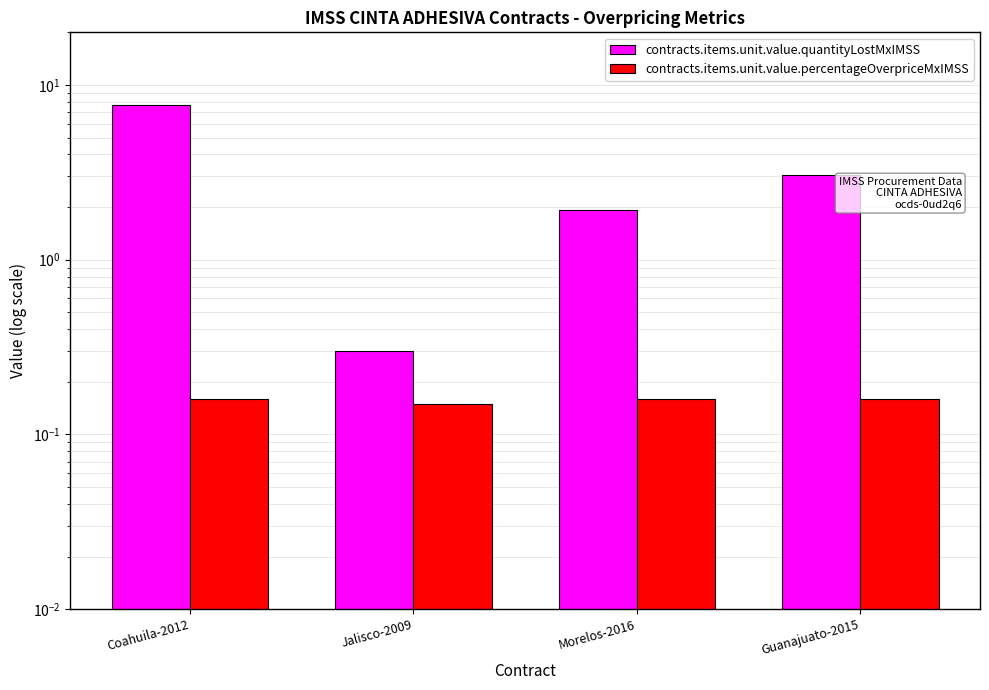

What is the difference between the maximum and minimum values in the contracts.items.unit.value.quantityLostMxIMSS series?

7.4